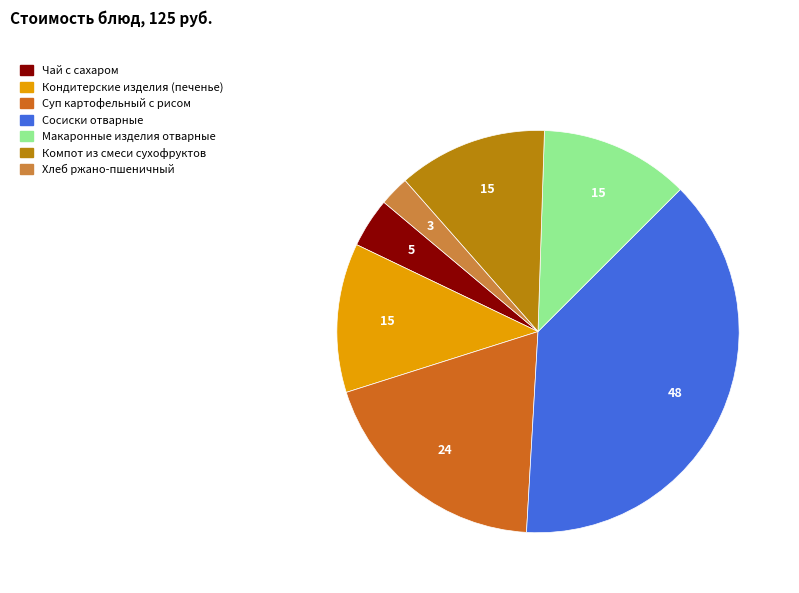

Does any single category account for the majority?

No